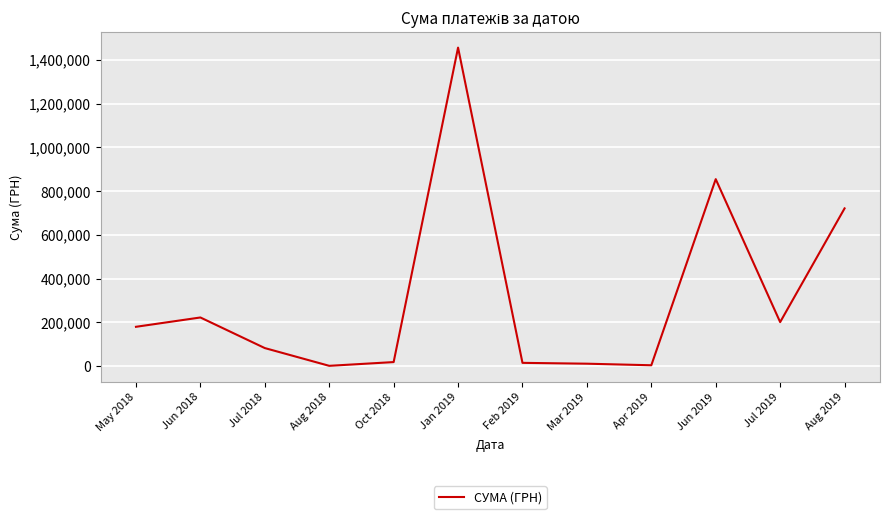

What is the difference between the maximum and minimum values?

1454518.0